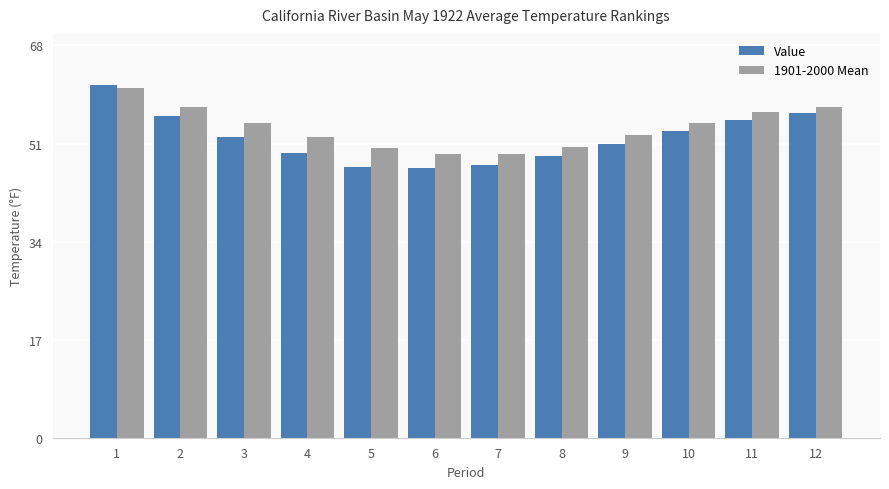

Which label corresponds to the largest value in the chart?

1